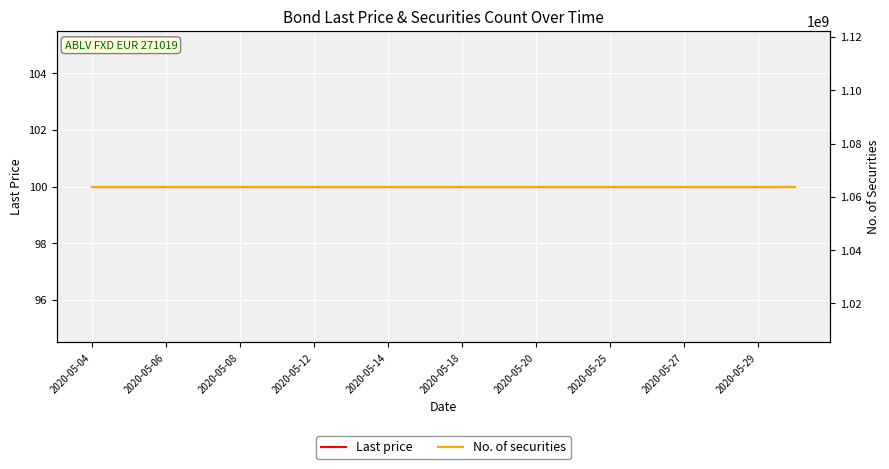

True or false: No. of securities has more than 1 interior local peaks.

False